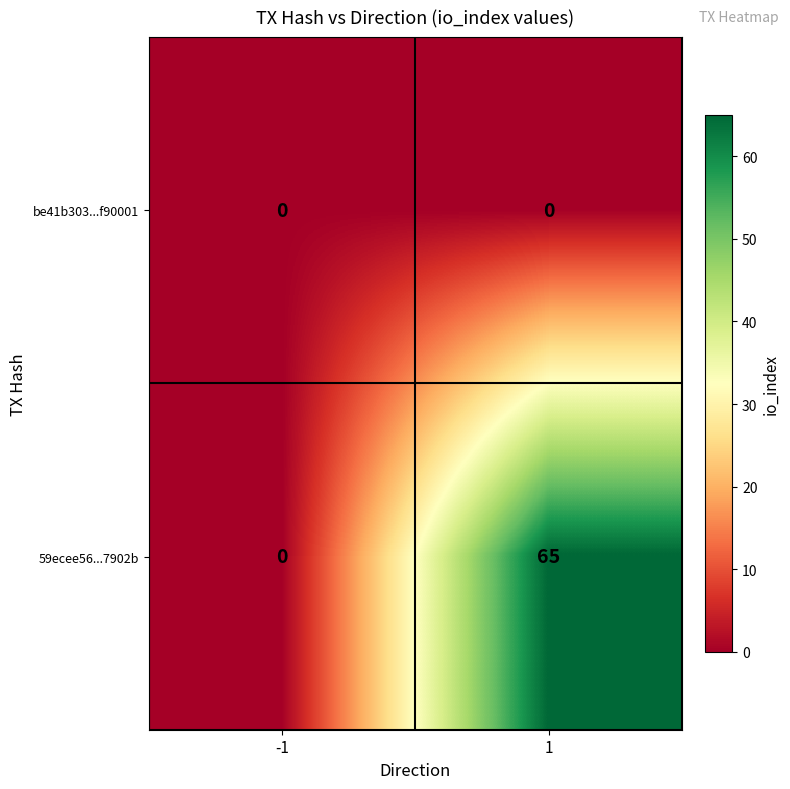

Which series has the largest total across all categories?

59ecee56...7902b